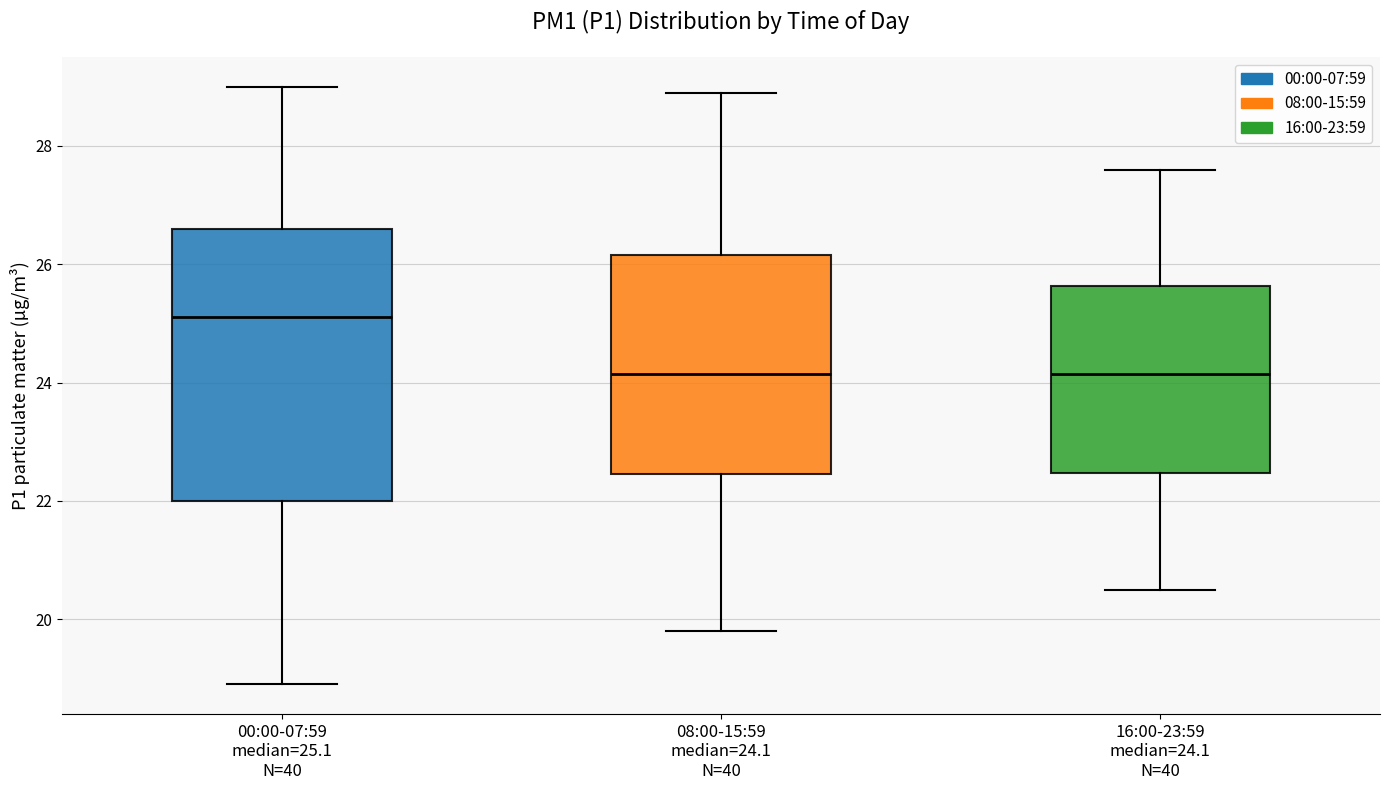

Reading left to right, read every box against the y-axis: the position of its median line, the range the box covers, and the ends of its whiskers. The values are not printed on the chart, so give them approximately, as read against the axis.

00:00-07:59 median=25.1 N=40: median 25.2, box 22.0 to 26.6, whiskers 19.0 to 29.0
08:00-15:59 median=24.1 N=40: median 24.2, box 22.4 to 26.2, whiskers 19.8 to 29.0
16:00-23:59 median=24.1 N=40: median 24.2, box 22.4 to 25.6, whiskers 20.6 to 27.6